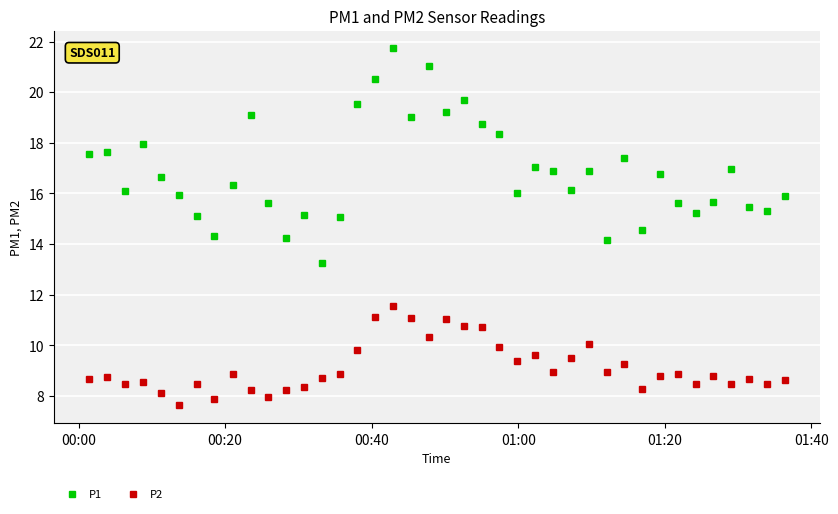

True or false: P1 and P2 cross at least once.

False